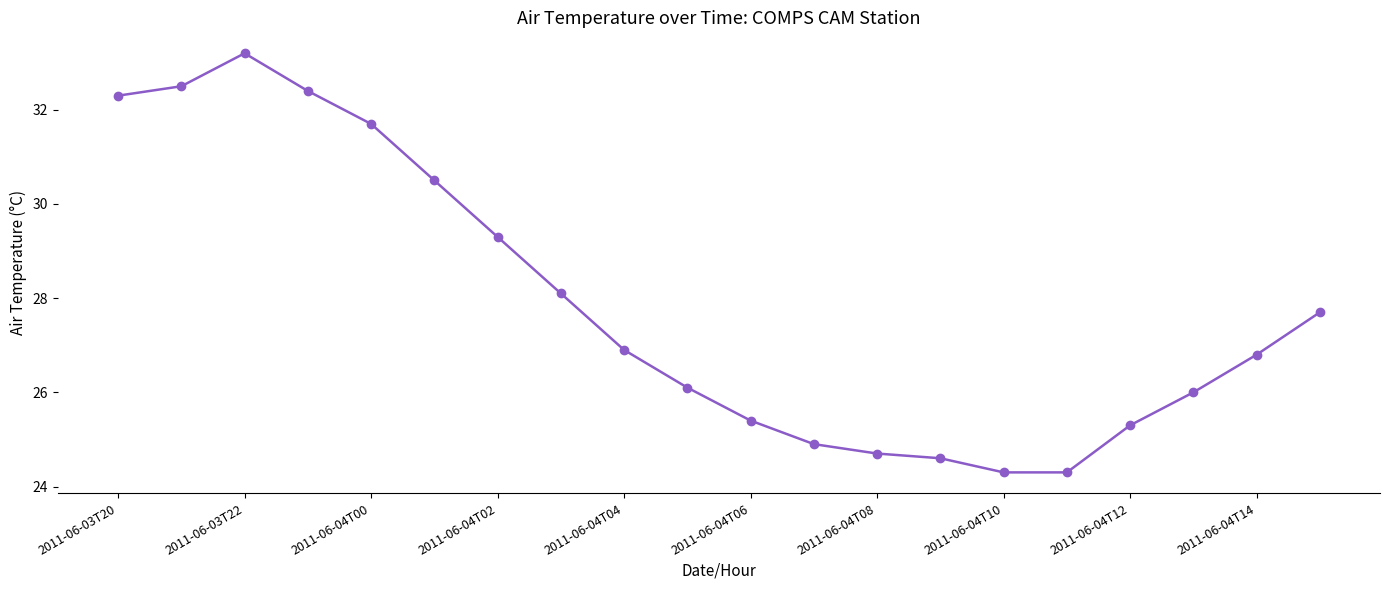

What is the value of the 10th point from the left?

26.1